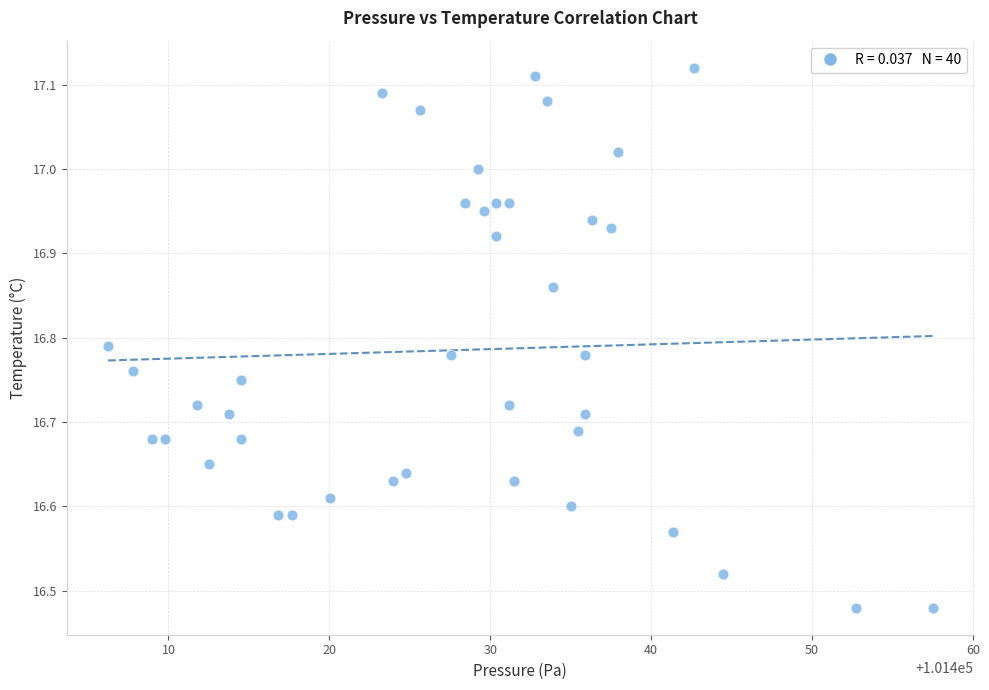

What is the range of X values (max minus min)?

51.2